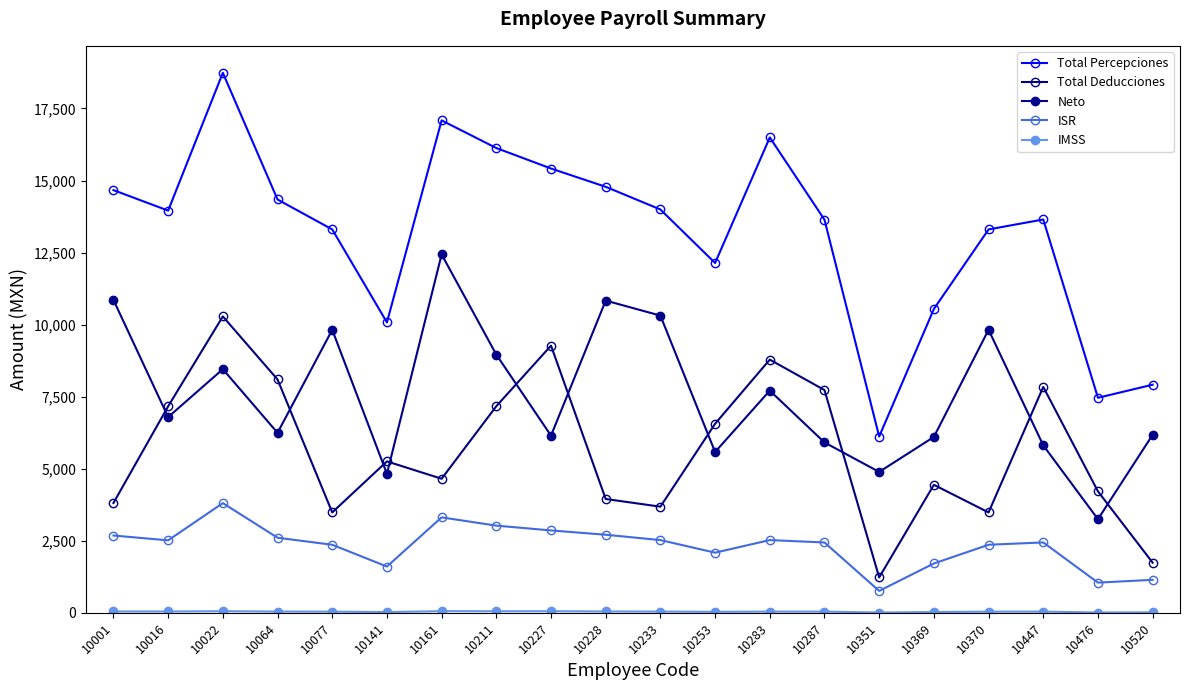

What is the maximum value for Total Percepciones?

18736.7